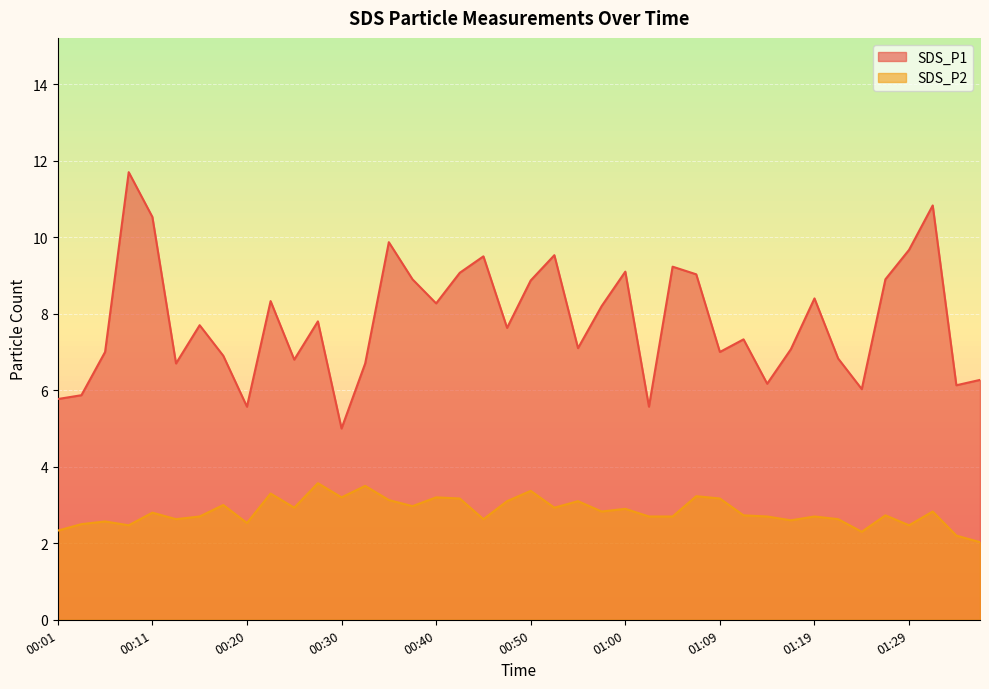

True or false: SDS_P2 has more than 1 interior local peaks.

True